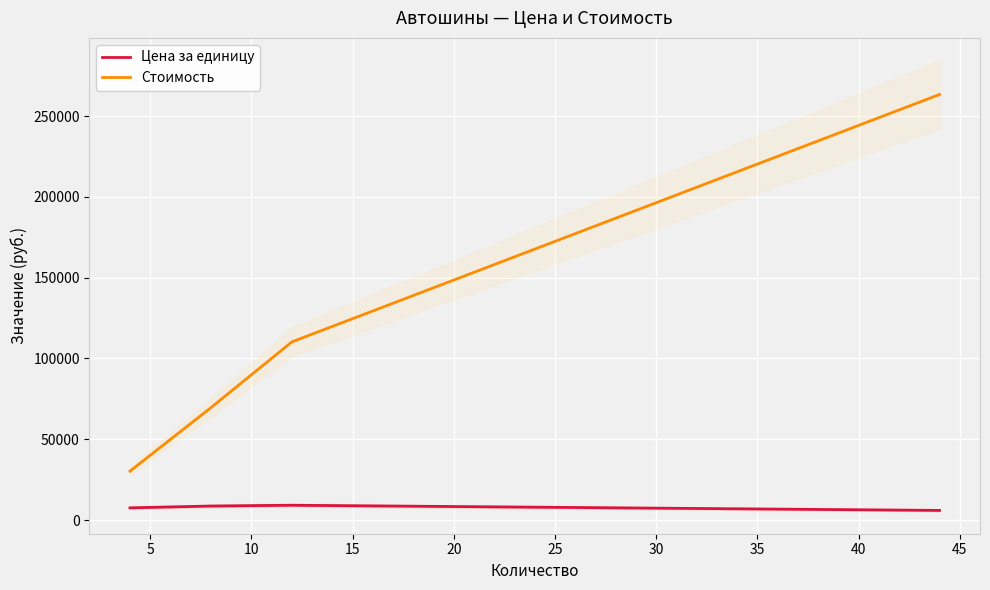

True or false: Цена за единицу and Стоимость intersect in this chart.

False